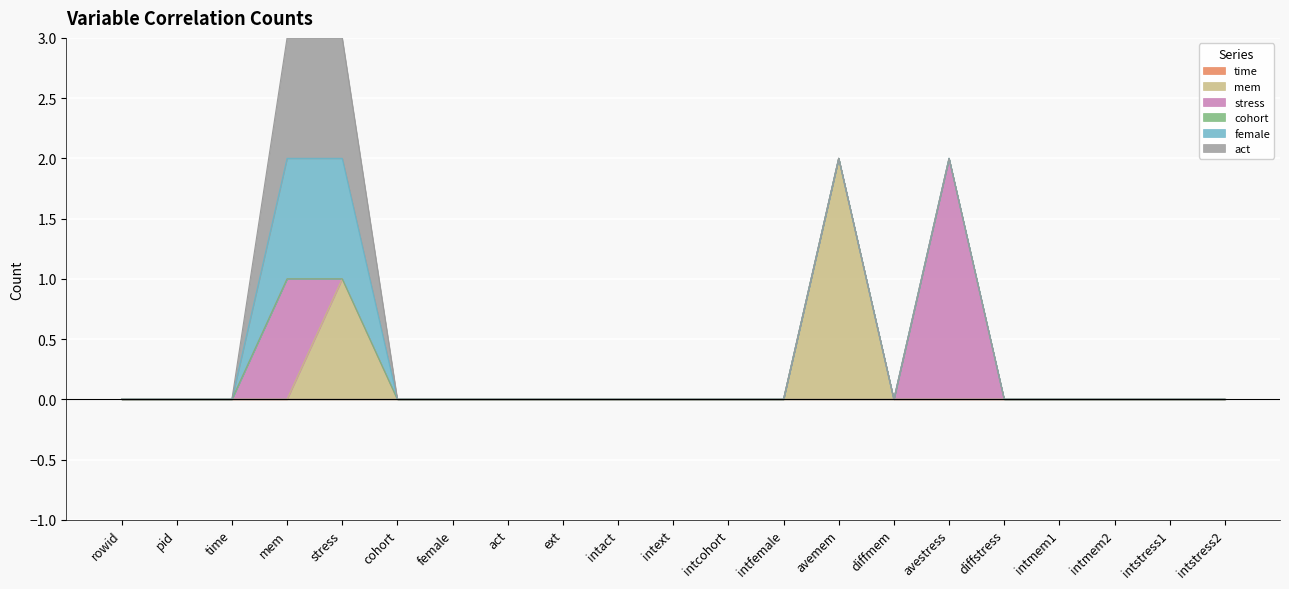

At which category is the sum across all series the highest?

mem